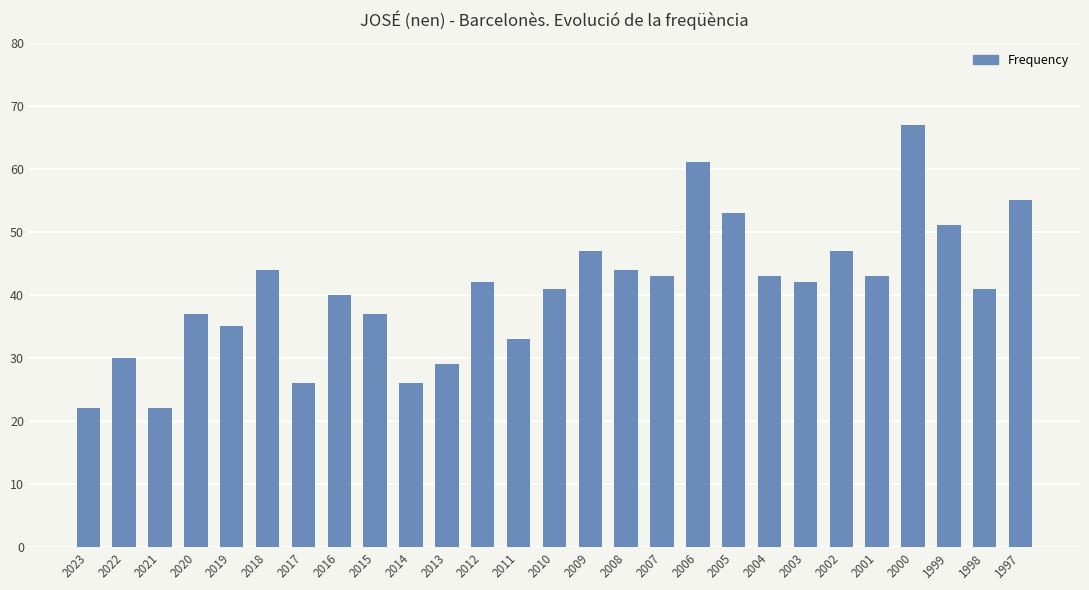

What is the greatest value displayed?

67